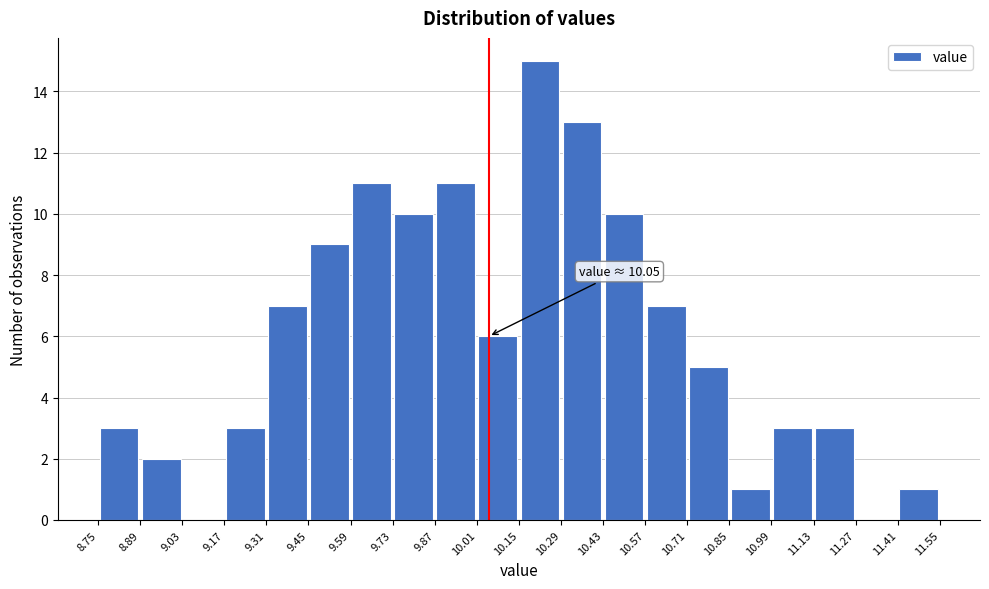

Which range on the x-axis has the tallest bar?

10.15 to 10.29